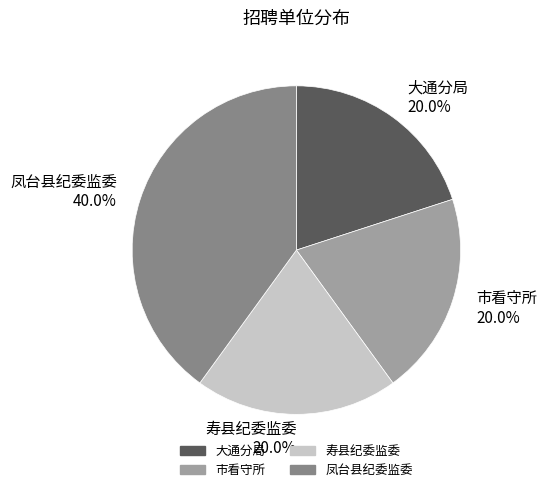

Approximately how many times larger is the value at 市看守所 compared to 寿县纪委监委?

1.0